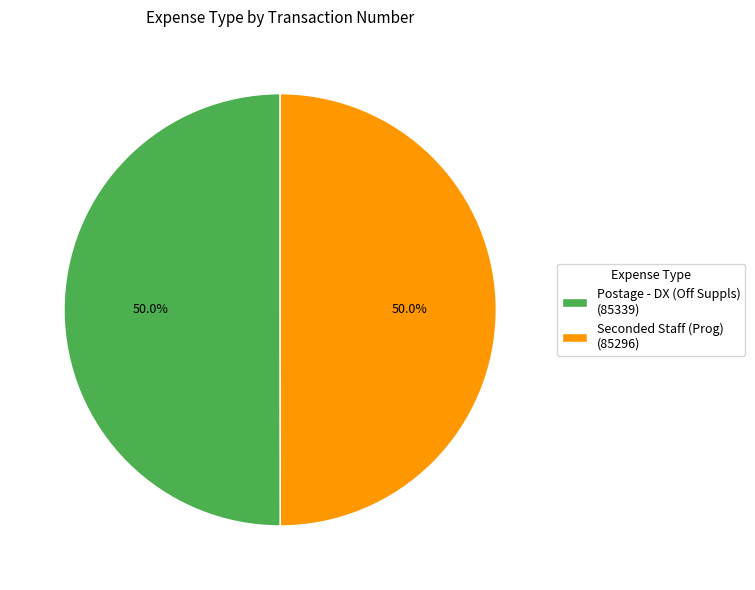

What percentage is NOT represented by Seconded Staff (Prog) (85296)?

50.0%